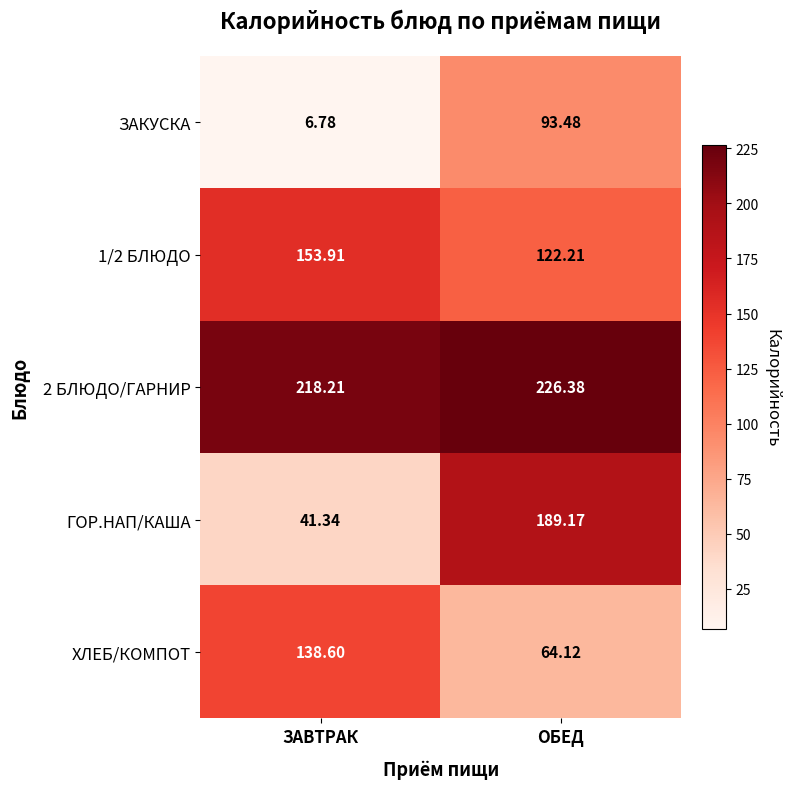

Between ЗАВТРАК and ОБЕД, which series saw the biggest shift?

ГОР.НАП/КАША